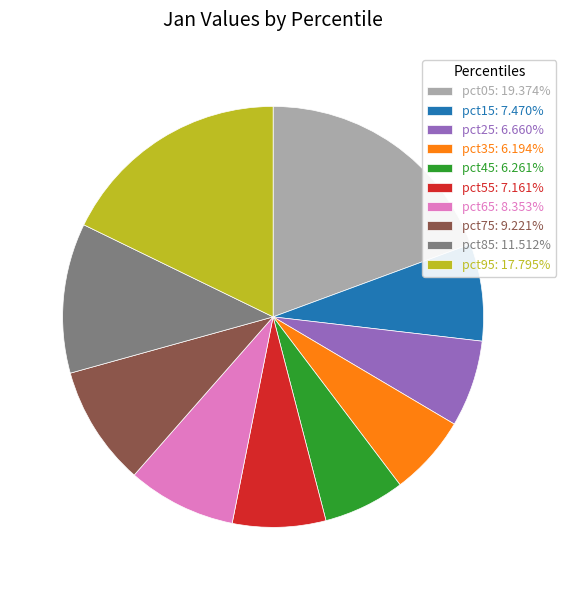

What is the ratio of the value at pct75: 9.221% to the value at pct85: 11.512%?

0.8